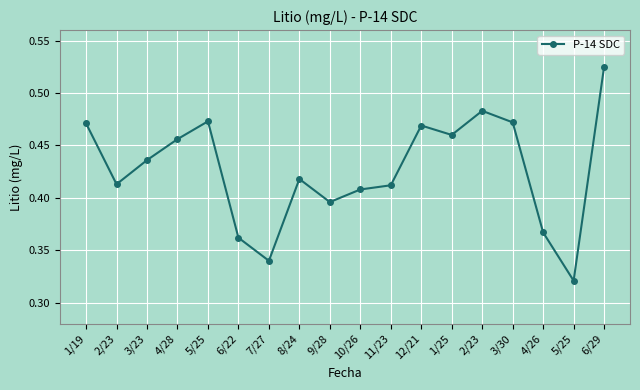

Count the number of data series in this chart.

1